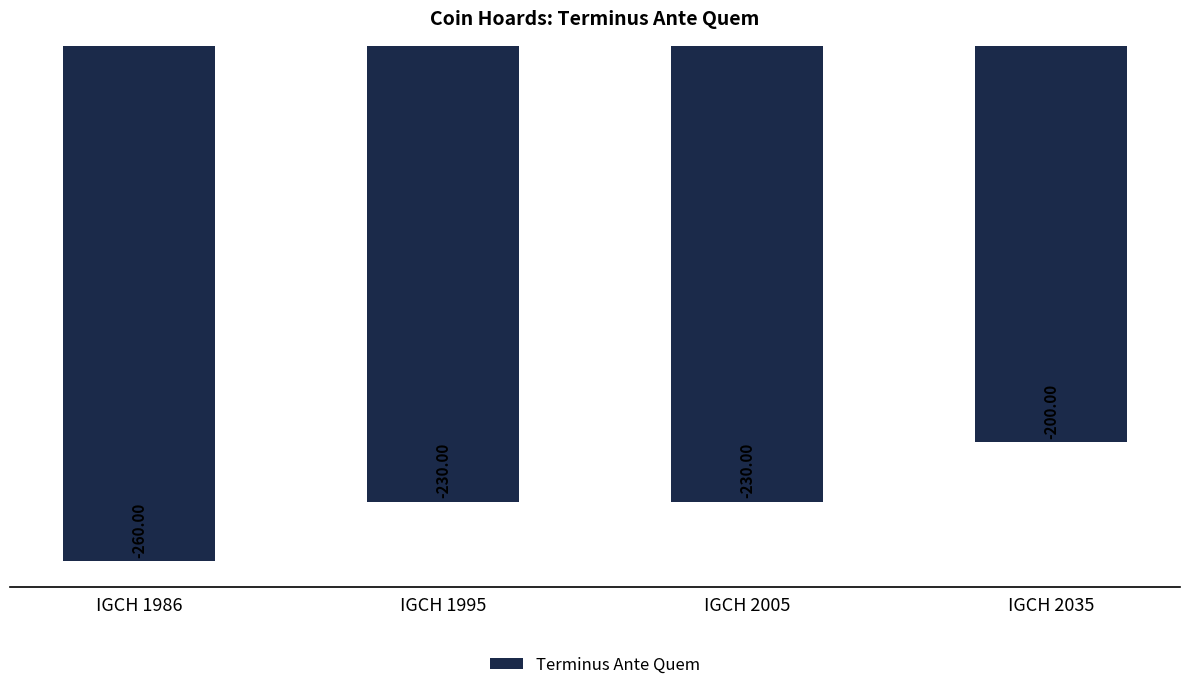

The chart shows a value of -200 at IGCH 2035. True or false?

True